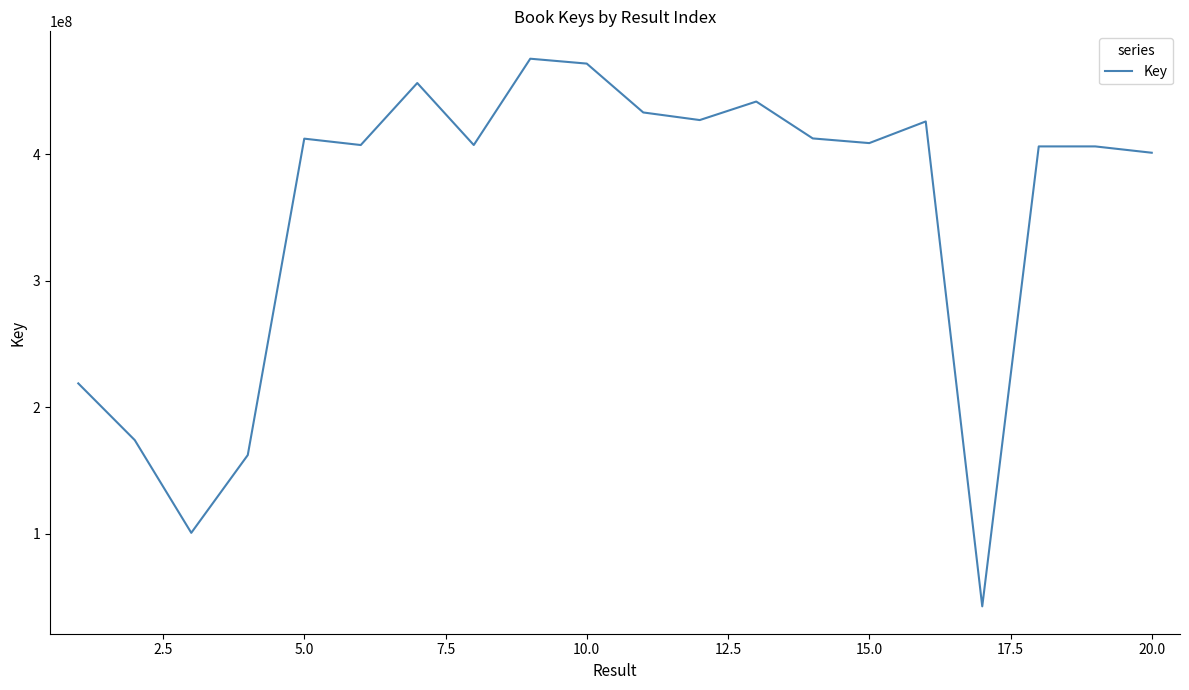

What is the greatest value displayed?

475488061